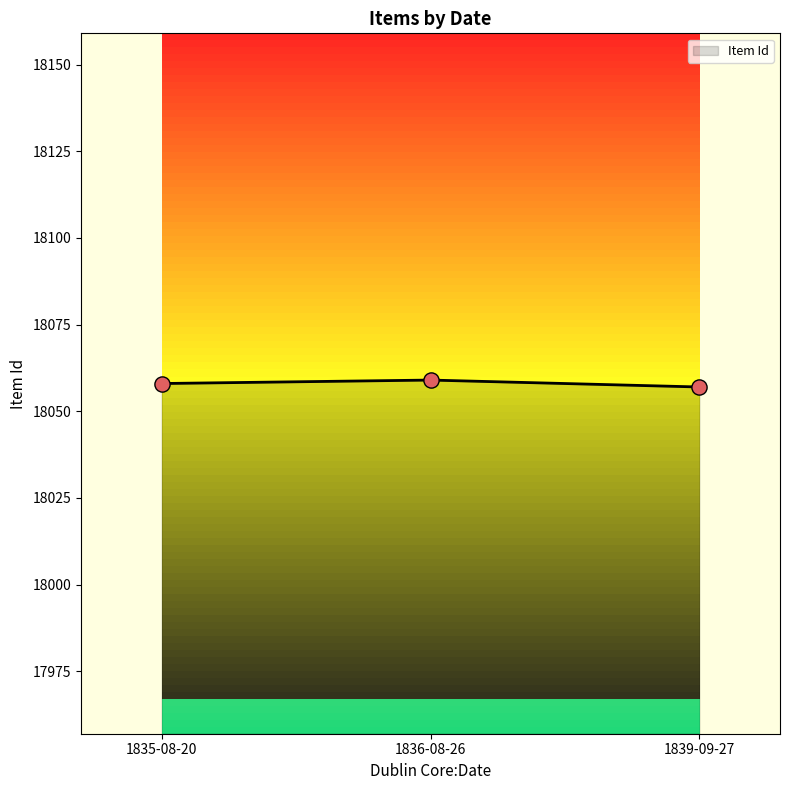

What is the change in value from 1835-08-20 to 1839-09-27?

-1